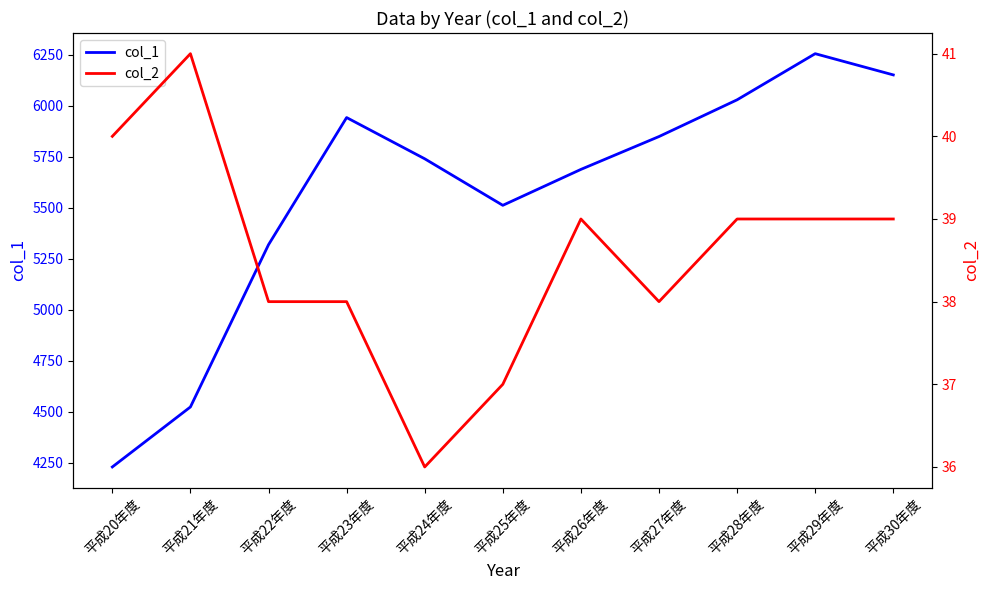

The col_2 series shows 16 at 平成24年度. True or false?

False